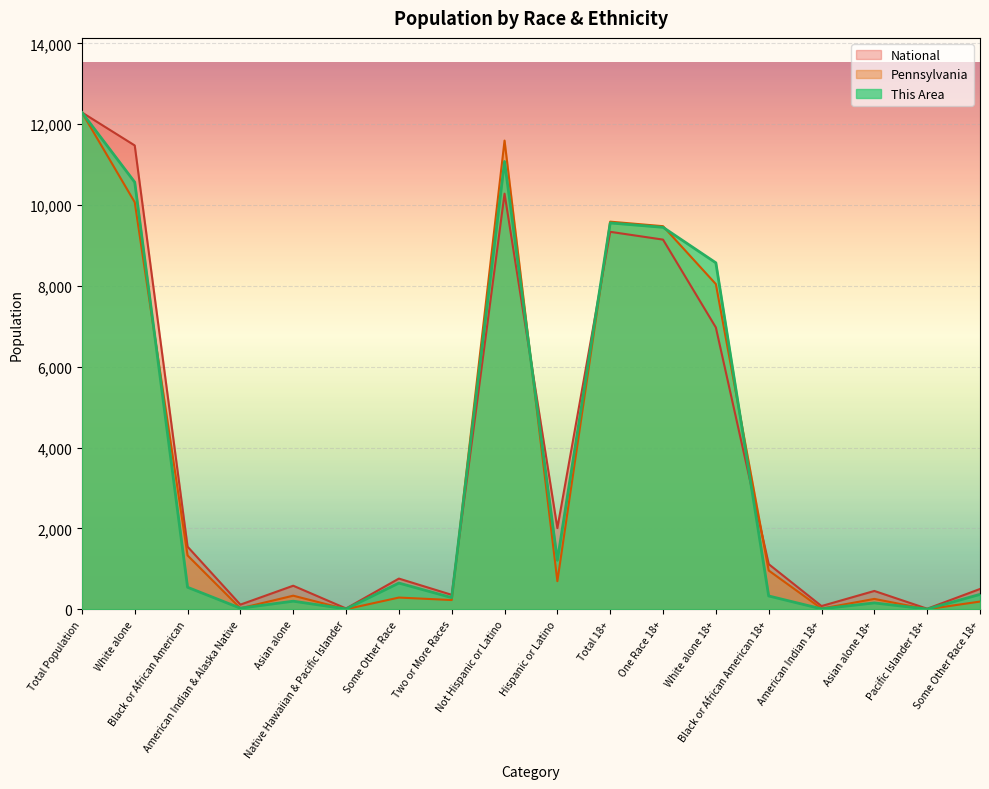

What is the label of the 4th point from the left?

American Indian & Alaska Native